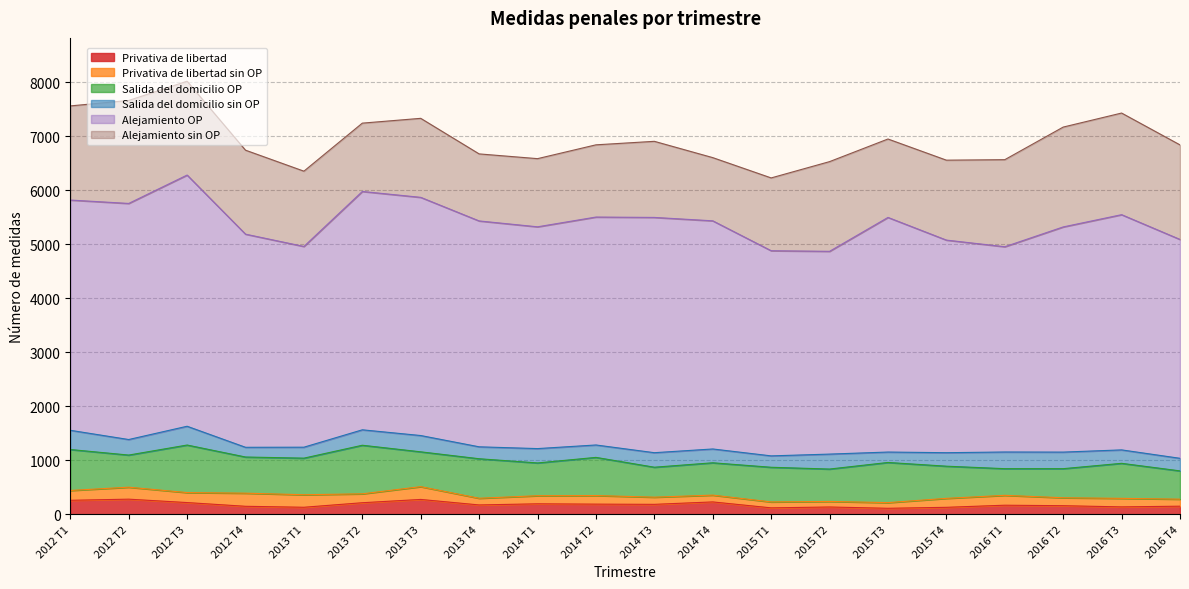

True or false: Alejamiento sin OP and Privativa de libertad cross at least once.

False